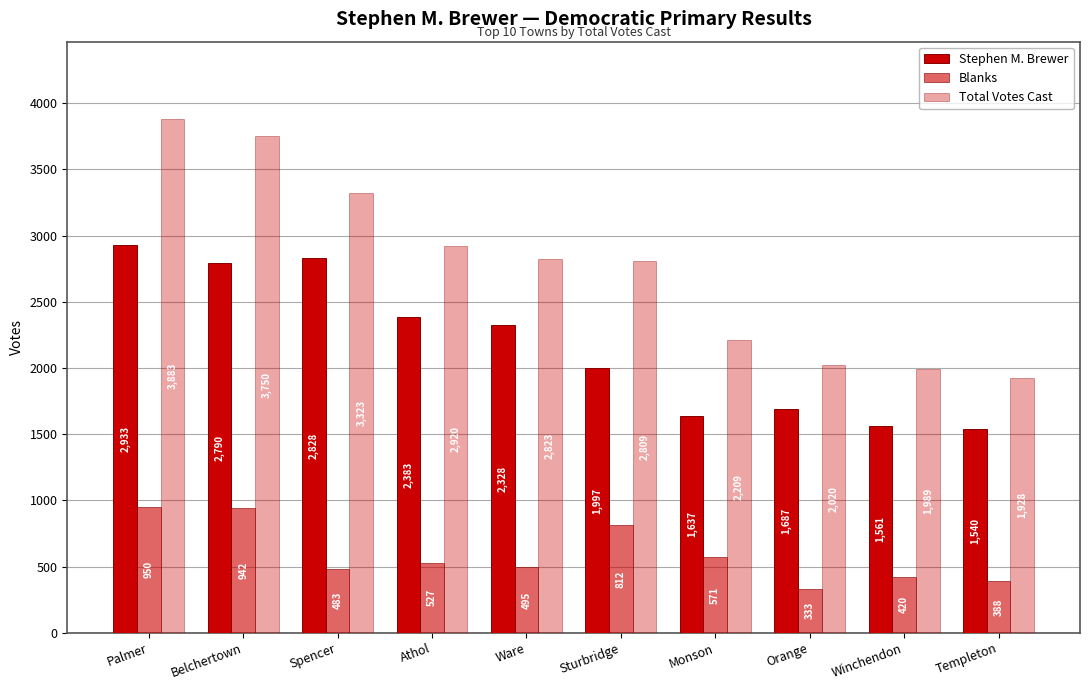

How many bars are there in total?

30